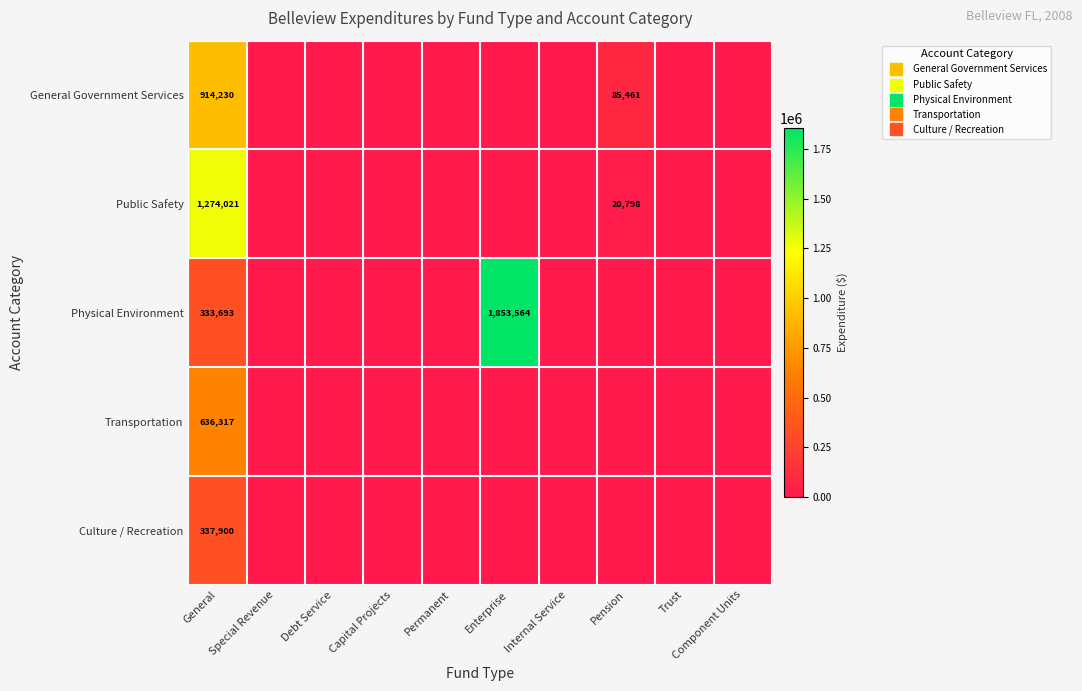

Between Capital Projects and Debt Service, which is larger?

Capital Projects